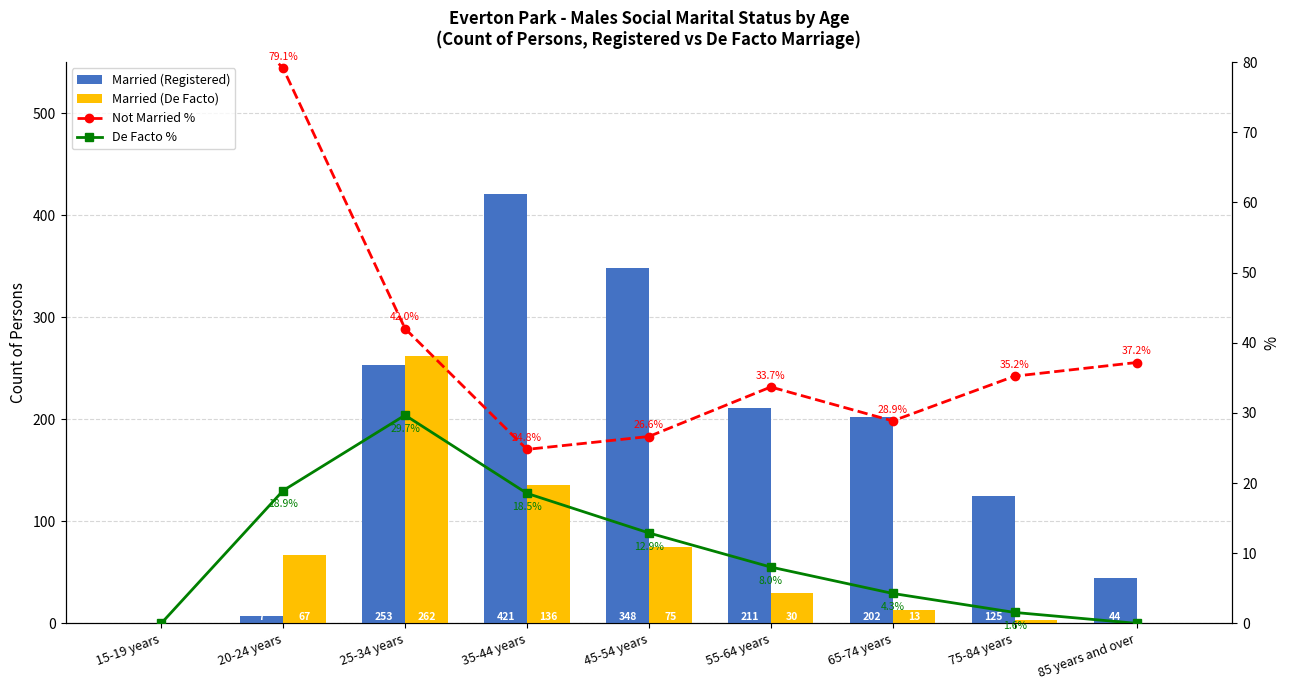

Reading left to right, what are all the values shown in this chart?

Married (Registered): 0.0	7.0	253.0	421.0	348.0	211.0	202.0	125.0	44.0
Married (De Facto): 0.0	67.0	262.0	136.0	75.0	30.0	13.0	3.0	0.0
Not Married %: 97.8	79.1	42.0	24.8	26.6	33.7	28.9	35.2	37.2
De Facto %: 0.0	18.9	29.7	18.5	12.9	8.0	4.3	1.6	0.0